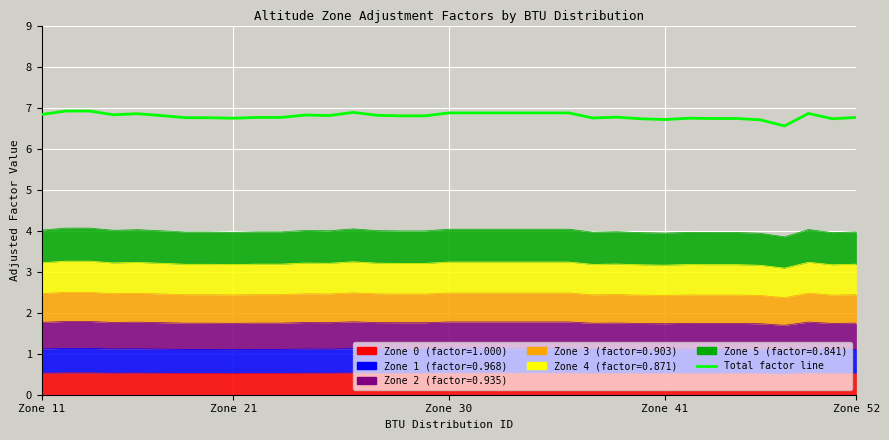

True or false: the data shows 6.8 at 5.

True